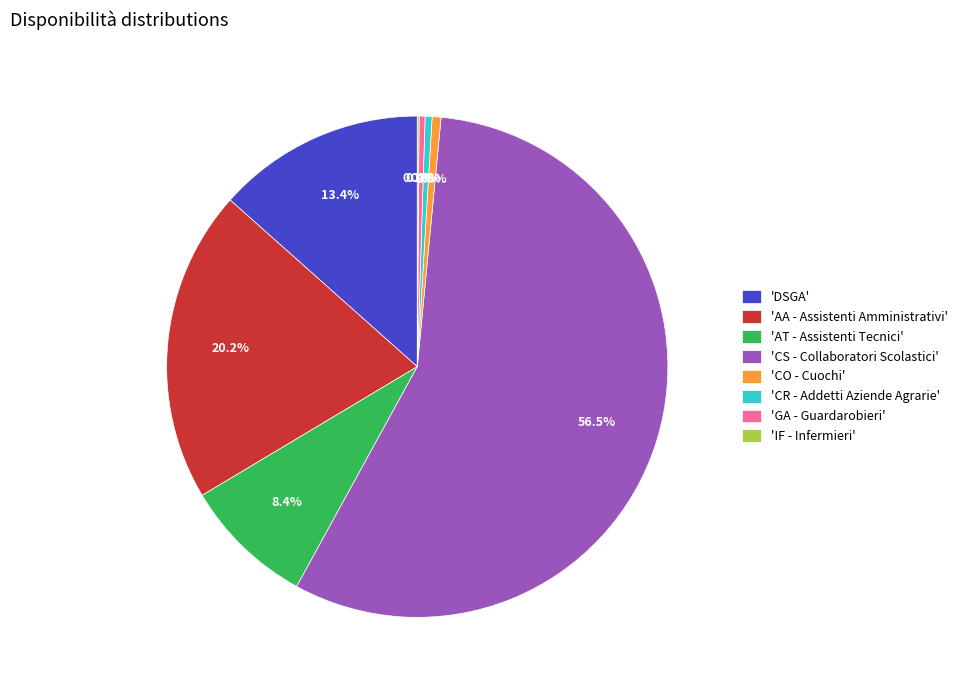

What percentage is NOT represented by 'AT - Assistenti Tecnici'?

91.6%